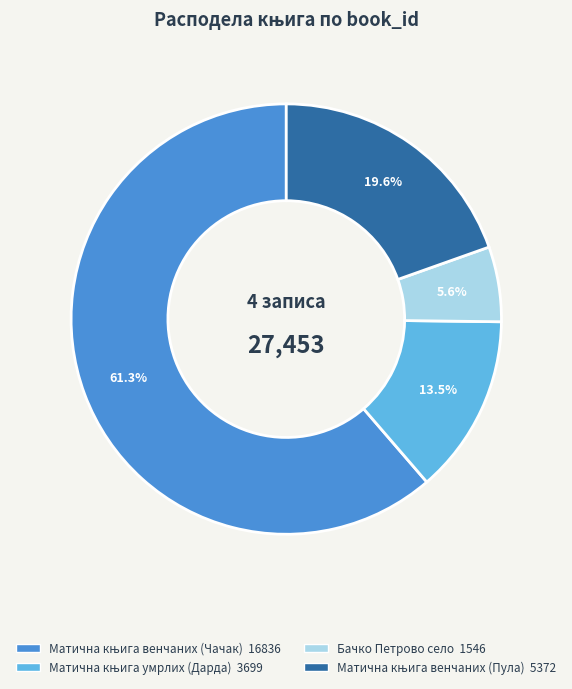

Which slice is the smallest?

Бачко Петрово село